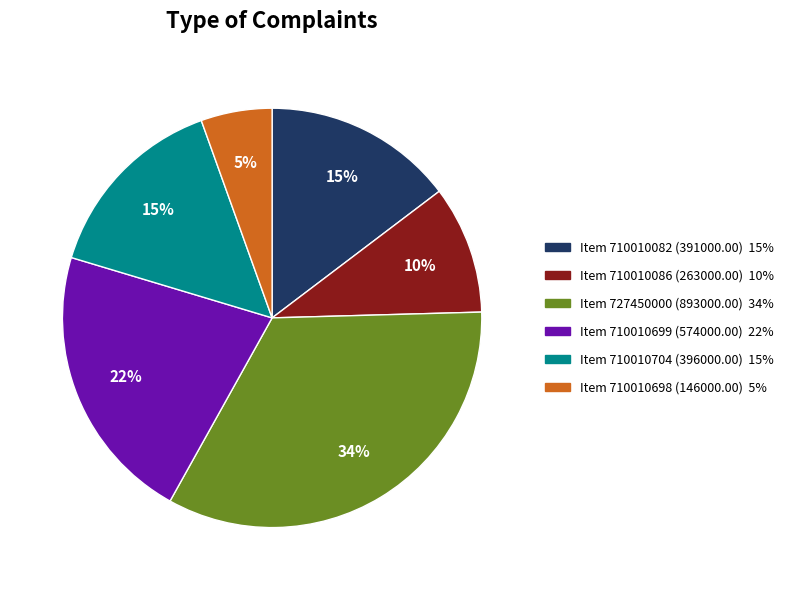

To the nearest percent, what is the average slice percentage?

17%